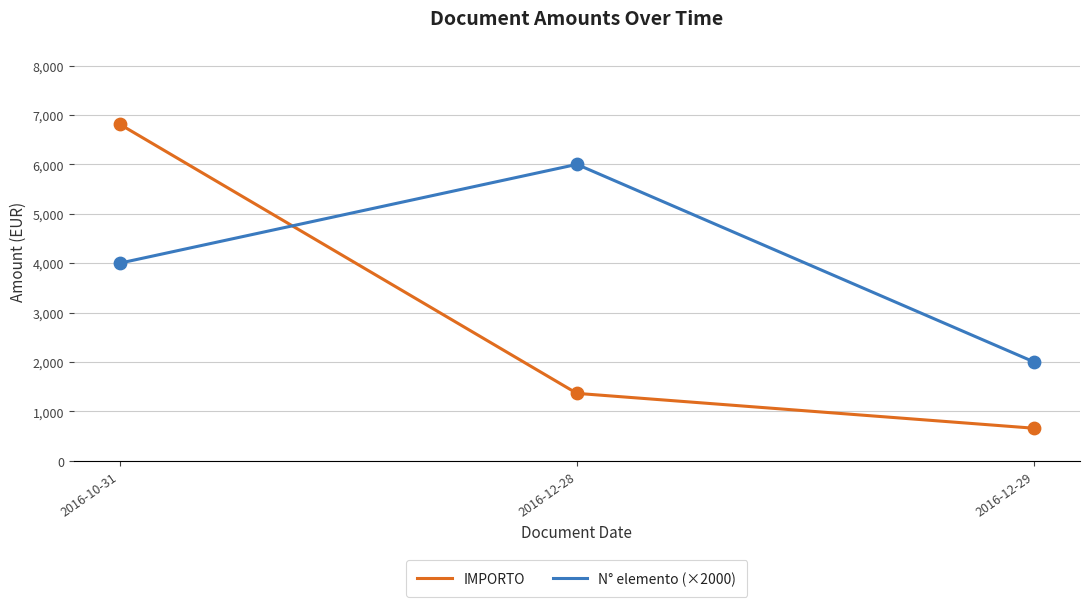

Is the value of IMPORTO at 2016-12-28 greater than the value of N° elemento (×2000) at 2016-12-28?

No